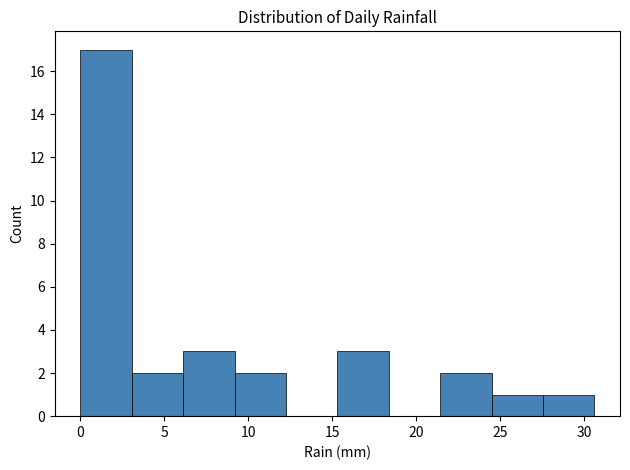

Reading left to right, transcribe this chart: for each bar, give the range it covers on the x-axis and its height. Neither the bar edges nor the heights are printed on the chart, so give them approximately, as read against the axes.

0.0 to 3.0: 17
3.0 to 6.0: 2
6.0 to 9.0: 3
9.0 to 12.0: 2
12.0 to 15.5: 0
15.5 to 18.5: 3
18.5 to 21.5: 0
21.5 to 24.5: 2
24.5 to 27.5: 1
27.5 to 30.5: 1